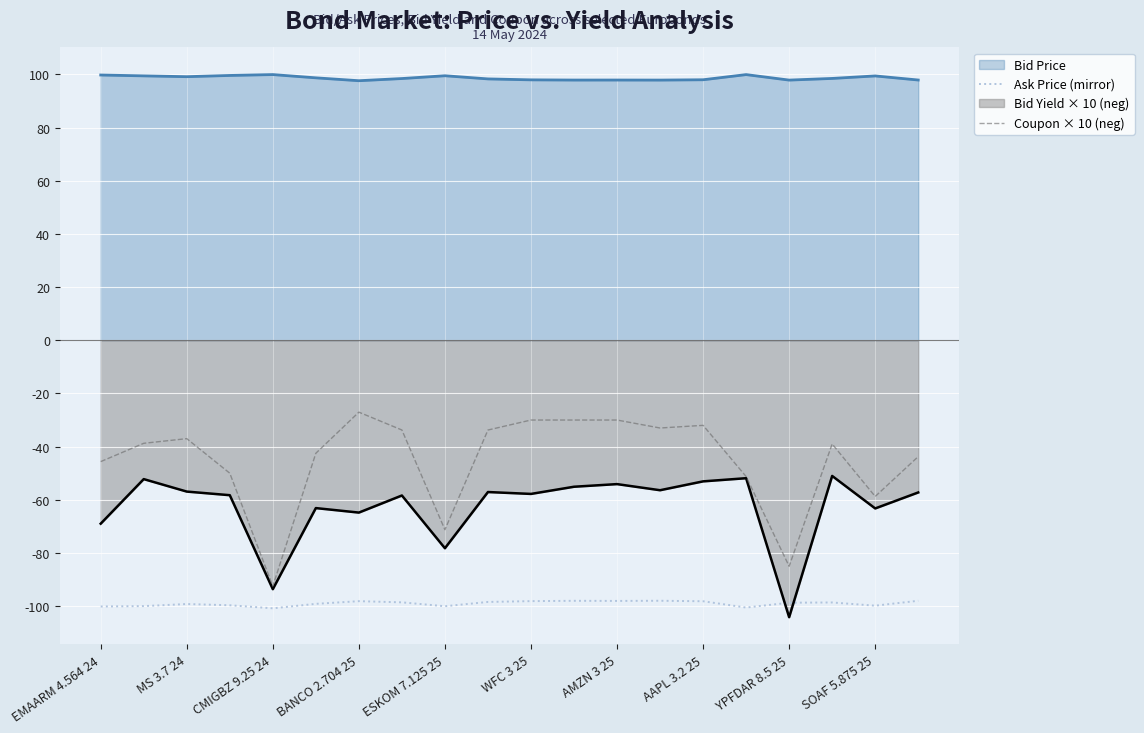

What is the total value across all series at SOAF 5.875 25?

-122.4